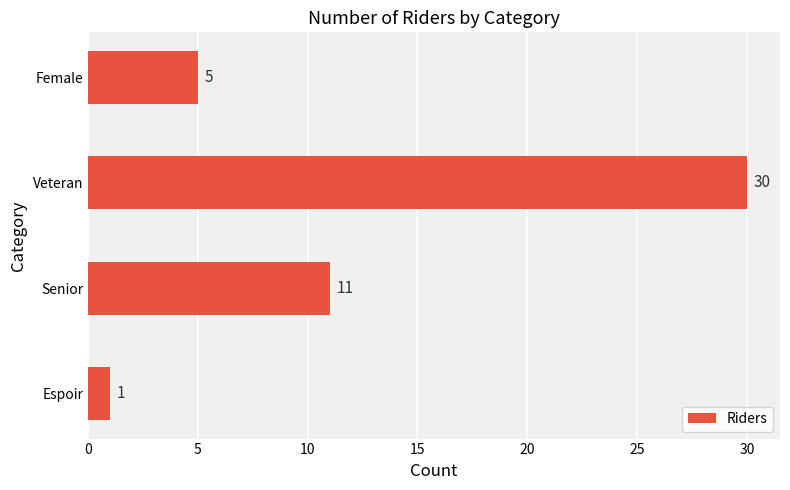

Between Senior and Espoir, which is larger?

Senior